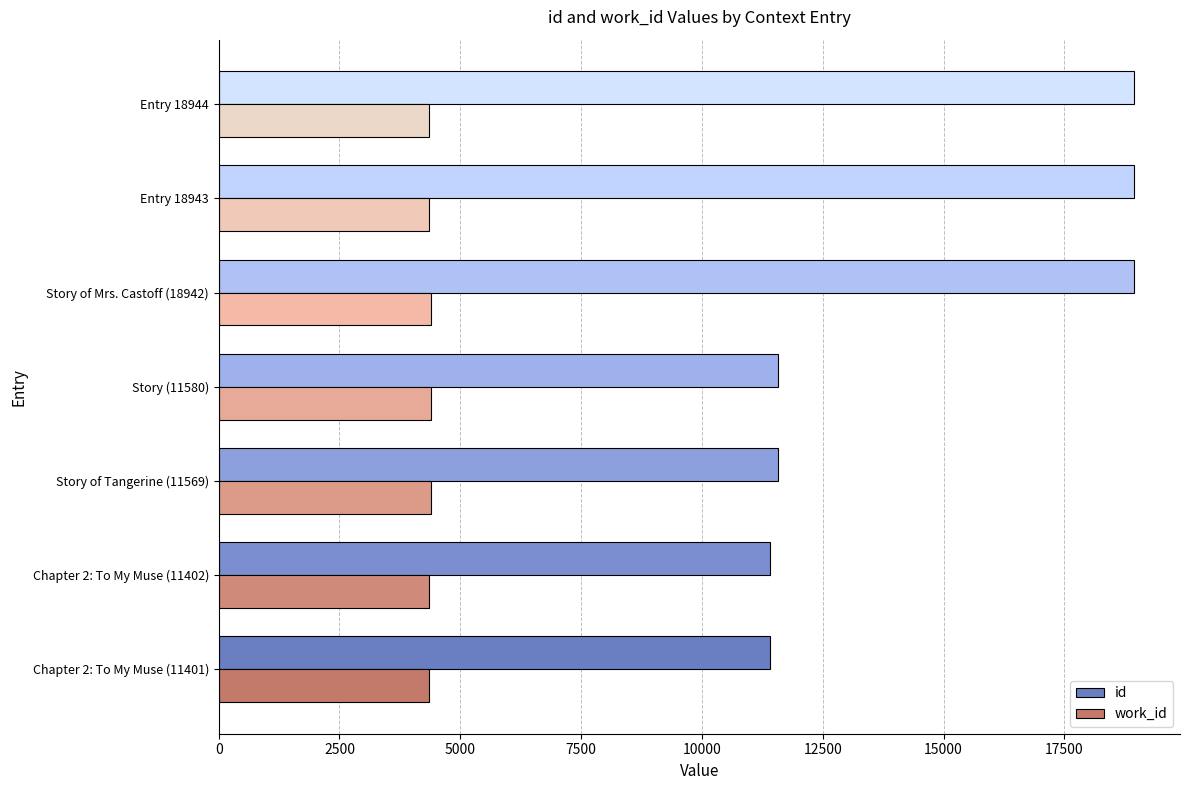

True or false: work_id has a value of 4346 at Chapter 2: To My Muse (11401).

True